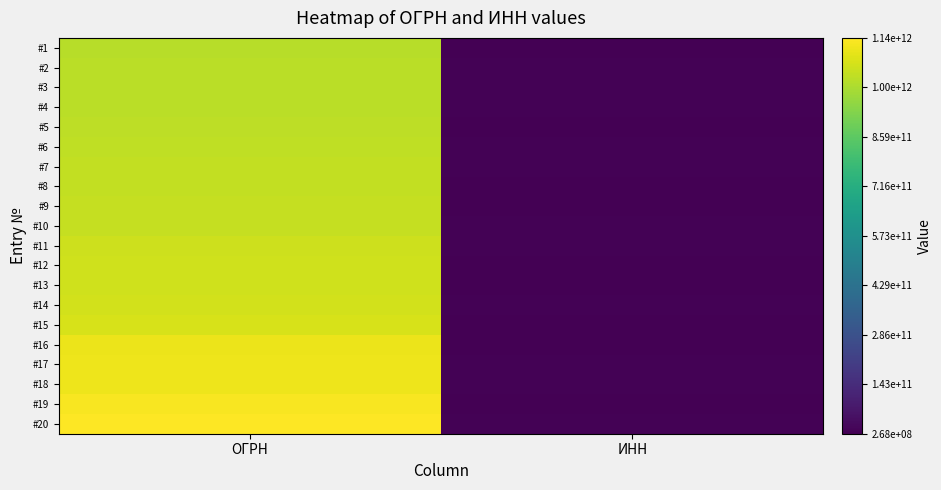

How many series are shown in this chart?

20